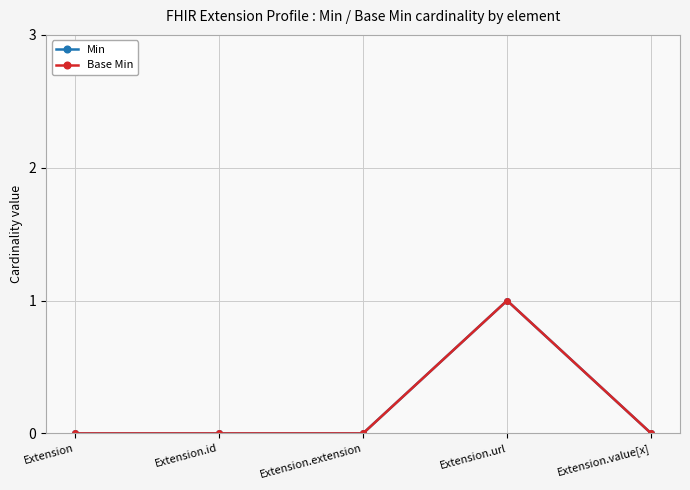

The value of Base Min at Extension is 0. True or false?

True